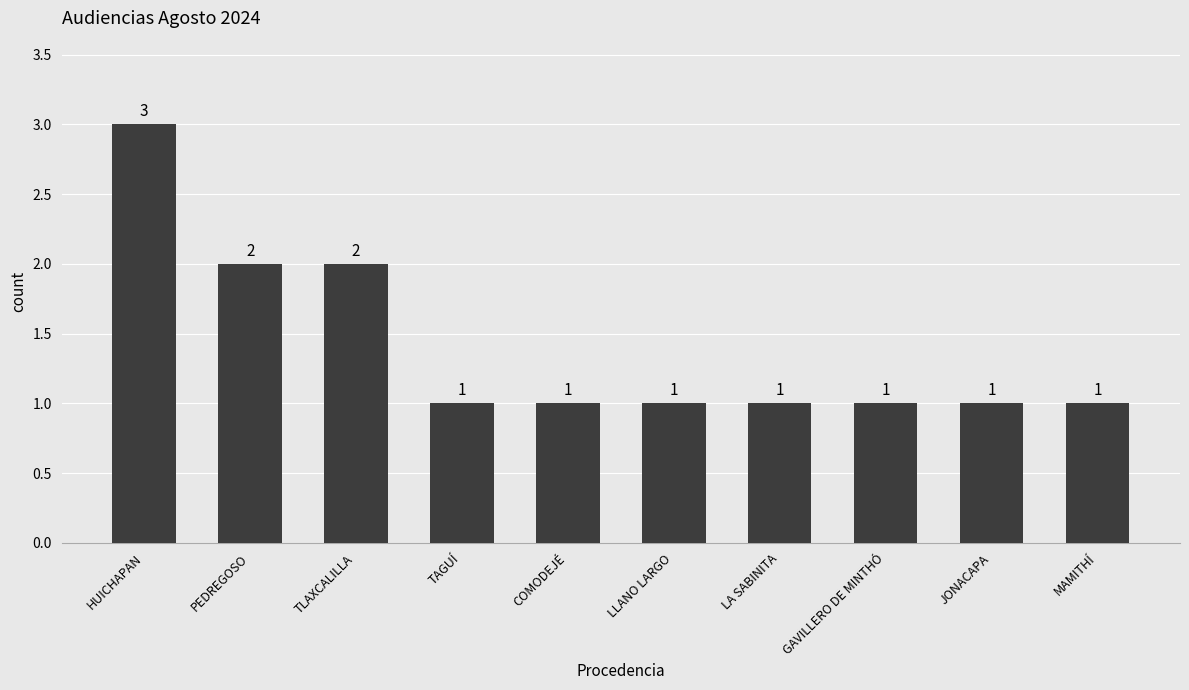

Count the values in the range 1 to 2.

9